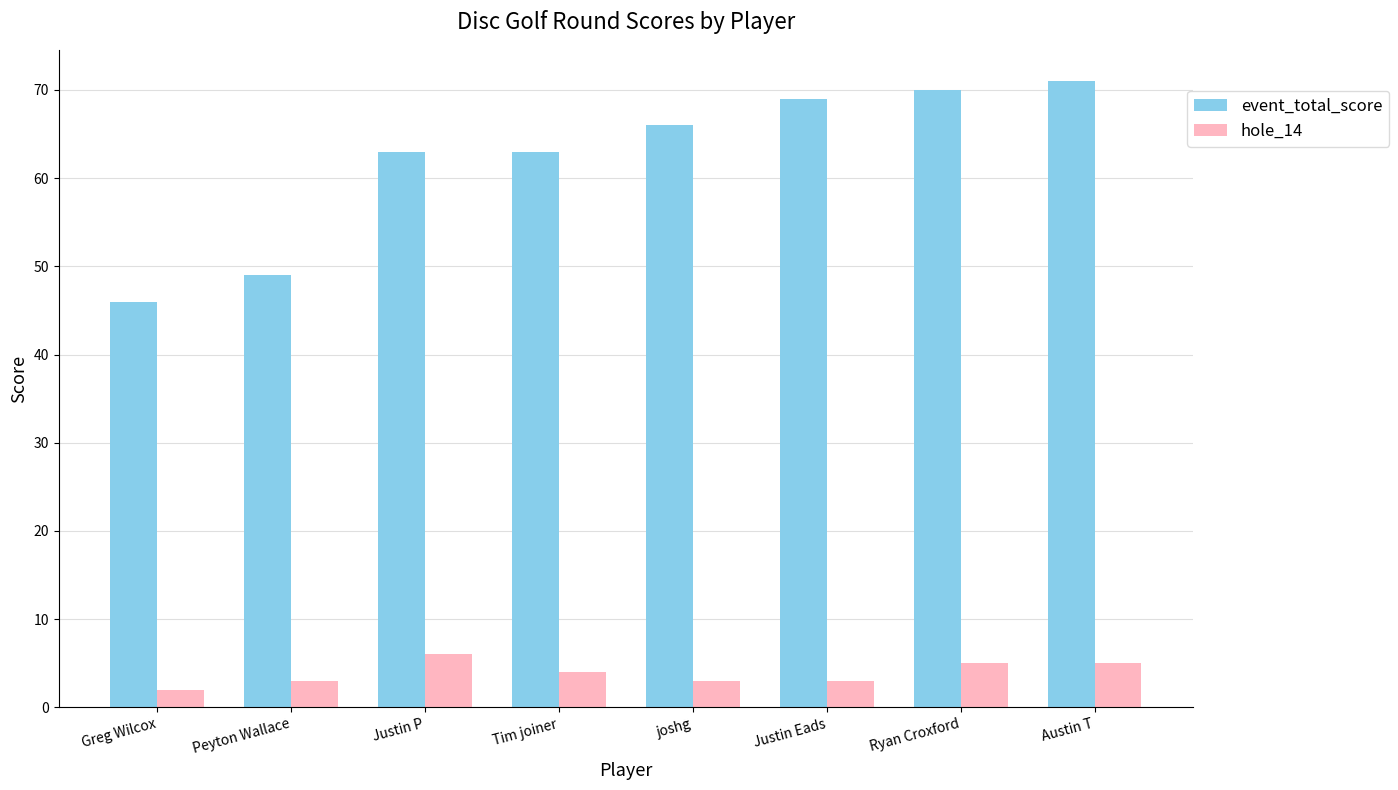

Is the value of hole_14 at joshg greater than the value of event_total_score at Ryan Croxford?

No